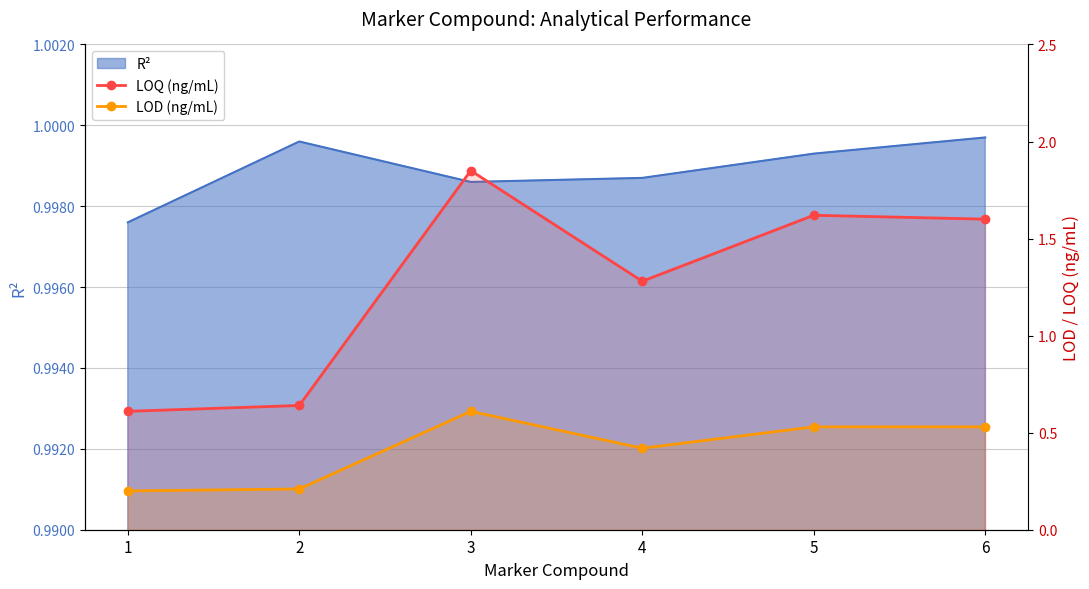

At which label does LOD (ng/mL) reach its minimum?

1